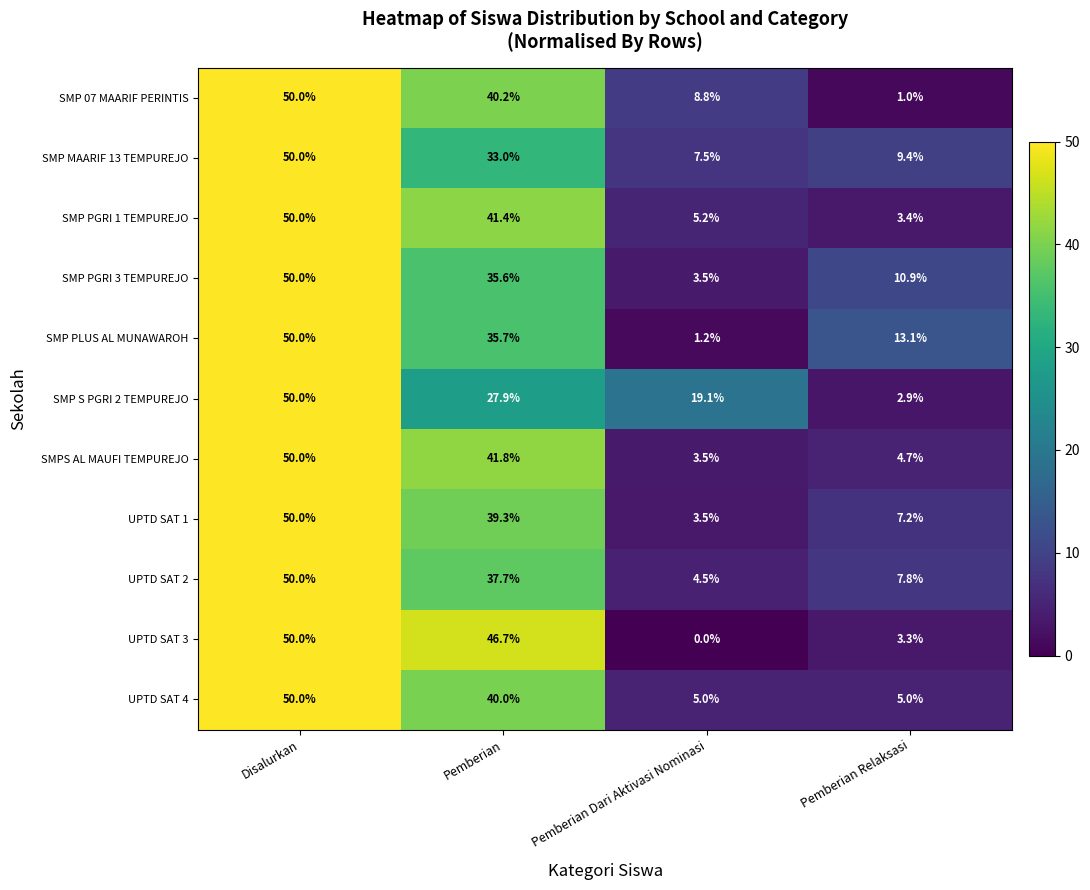

At Pemberian, list the series in order from largest to smallest.

UPTD SAT 3, SMPS AL MAUFI TEMPUREJO, SMP PGRI 1 TEMPUREJO, SMP 07 MAARIF PERINTIS, UPTD SAT 4, UPTD SAT 1, UPTD SAT 2, SMP PLUS AL MUNAWAROH, SMP PGRI 3 TEMPUREJO, SMP MAARIF 13 TEMPUREJO, SMP S PGRI 2 TEMPUREJO